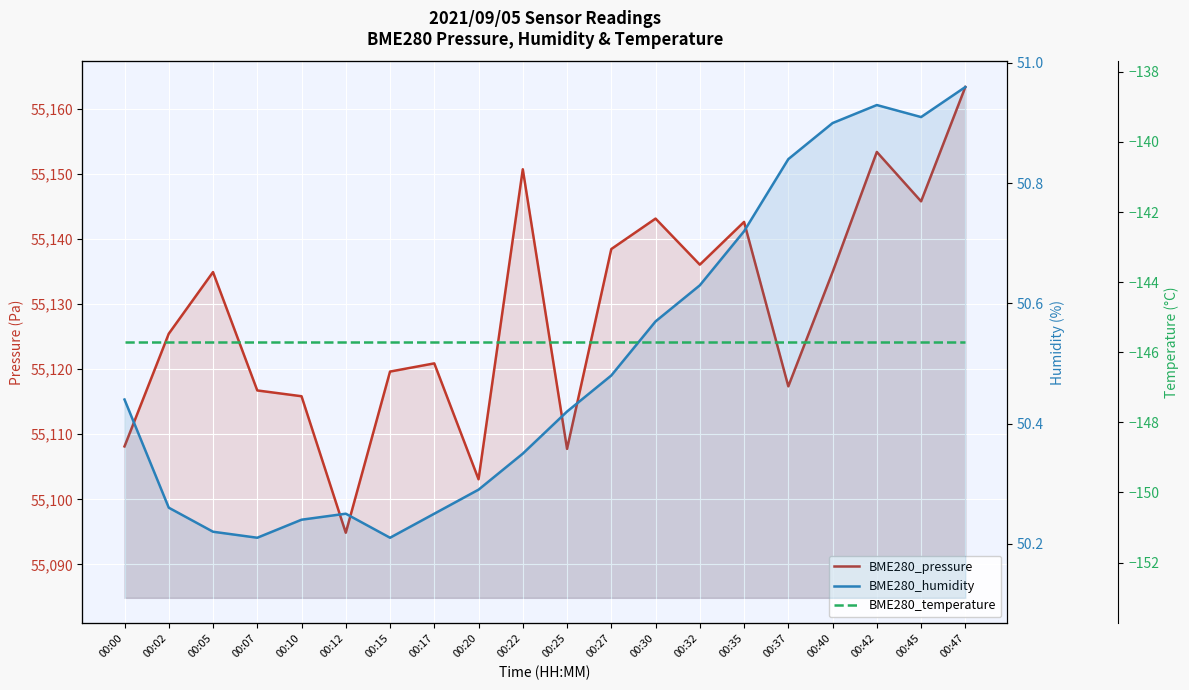

At which label does BME280_pressure first exceed 55134?

00:05